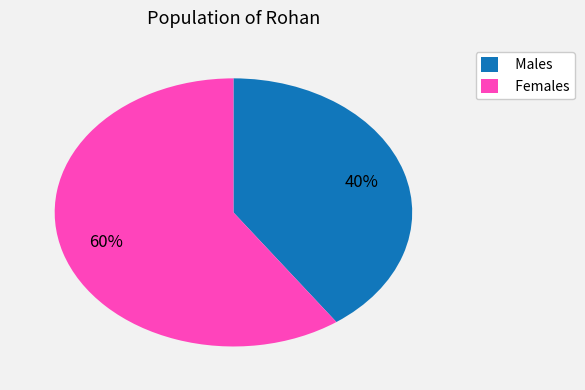

Does Females account for over 50% of the chart?

Yes